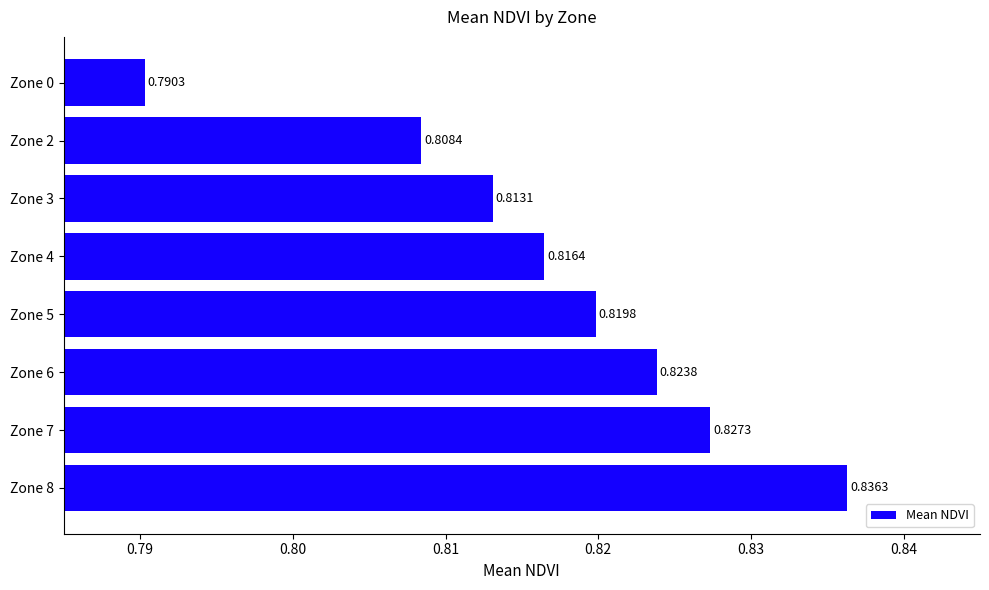

How many bars are there in total?

8